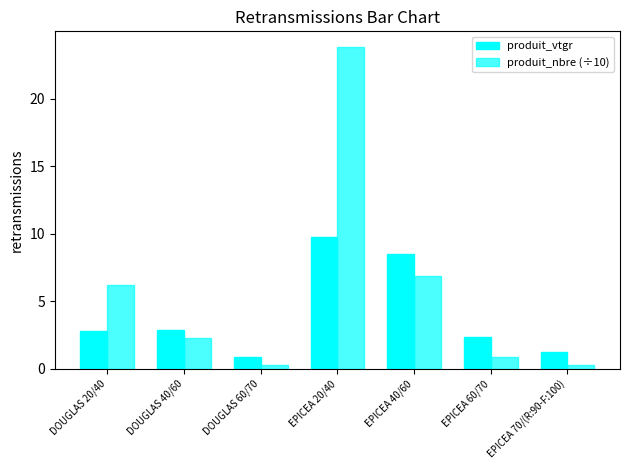

How many values in the produit_vtgr series are below 2?

2